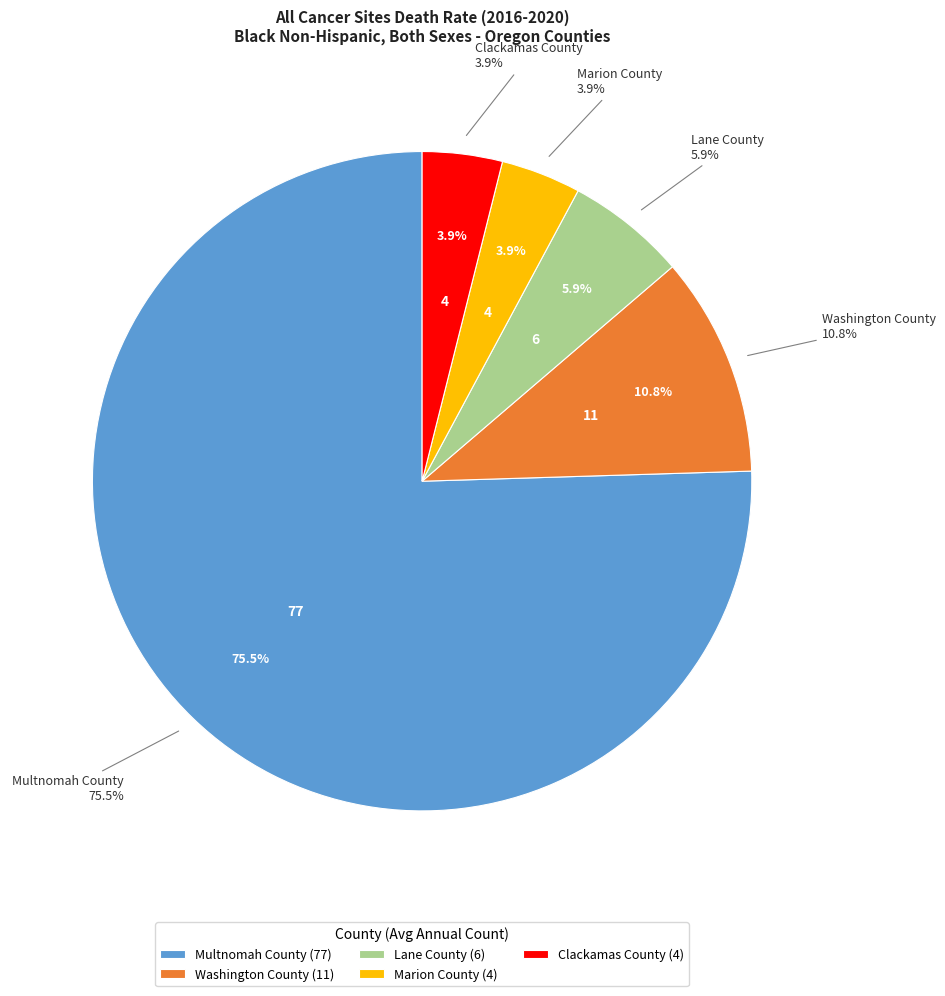

What is the majority slice?

Multnomah County